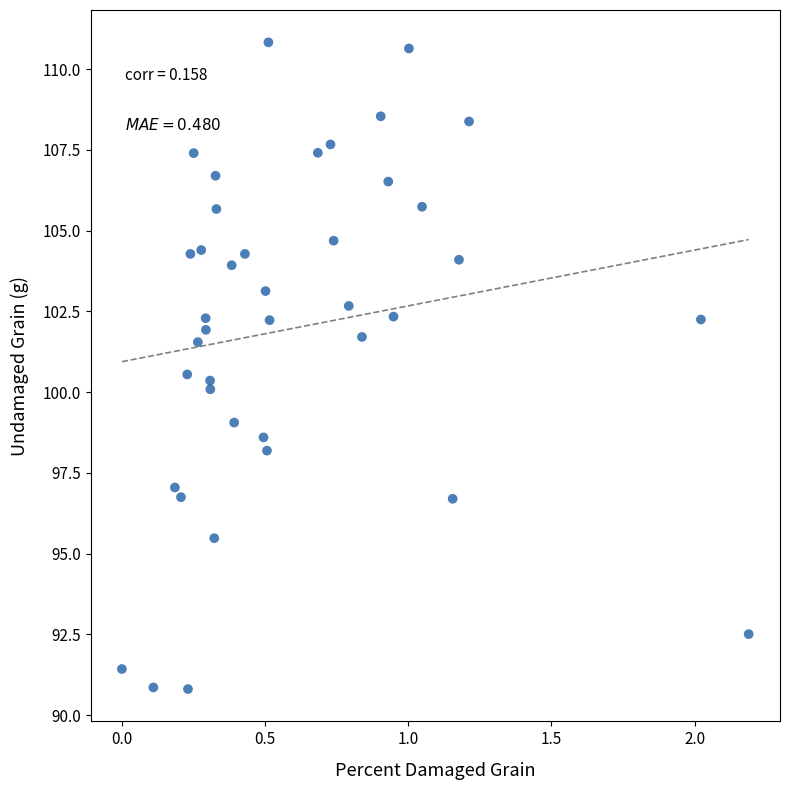

What is the range of Y values (max minus min)?

20.0